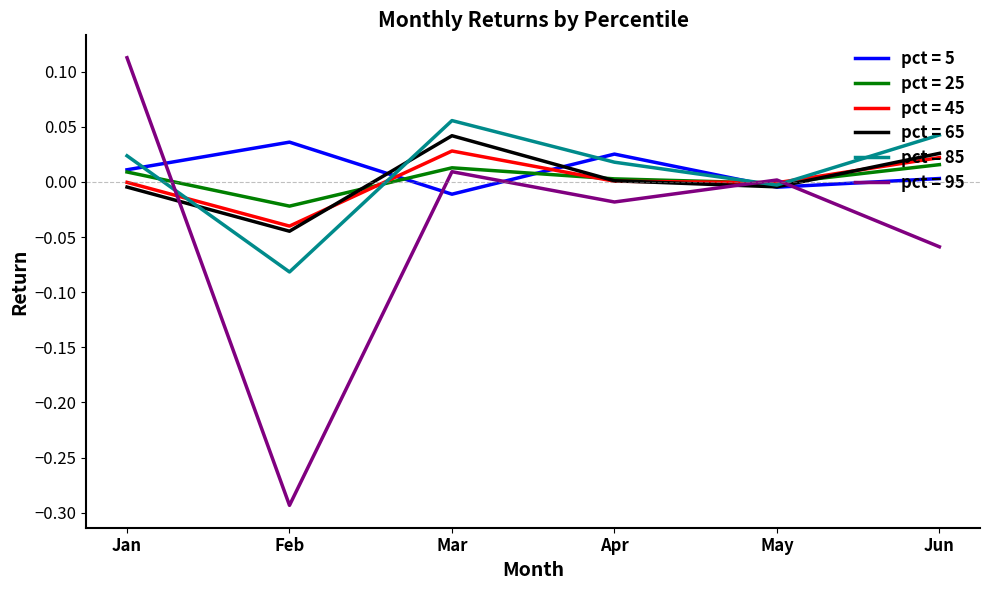

Which series ends up on top after the final intersection of pct = 85 and pct = 95?

pct = 85